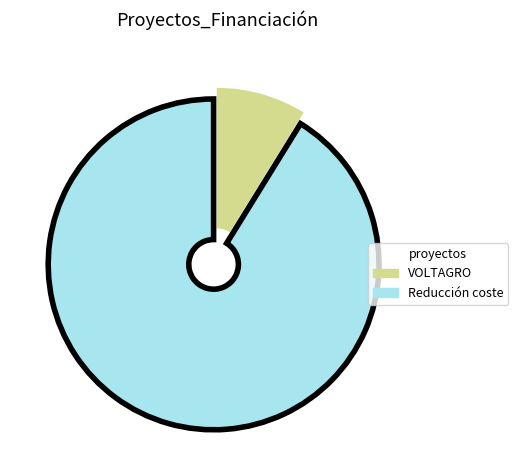

Is there a majority slice in this chart?

Yes